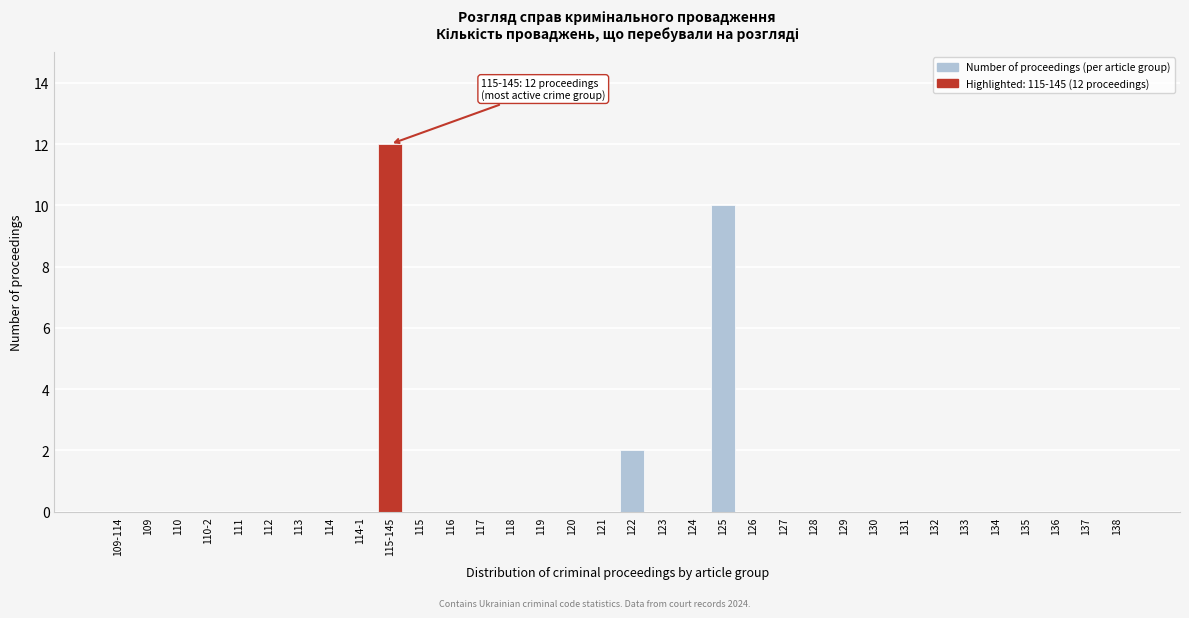

Which label corresponds to the largest value in the chart?

115-145